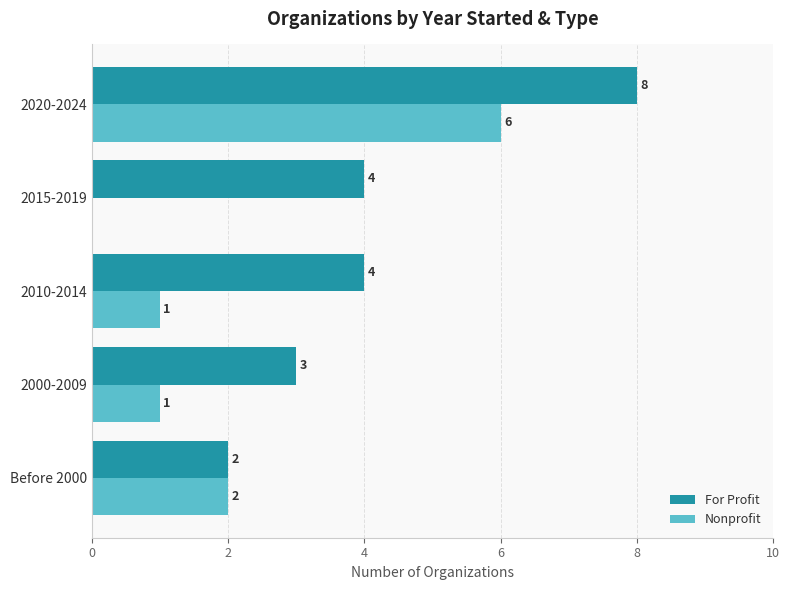

What is the sum of all For Profit values?

21